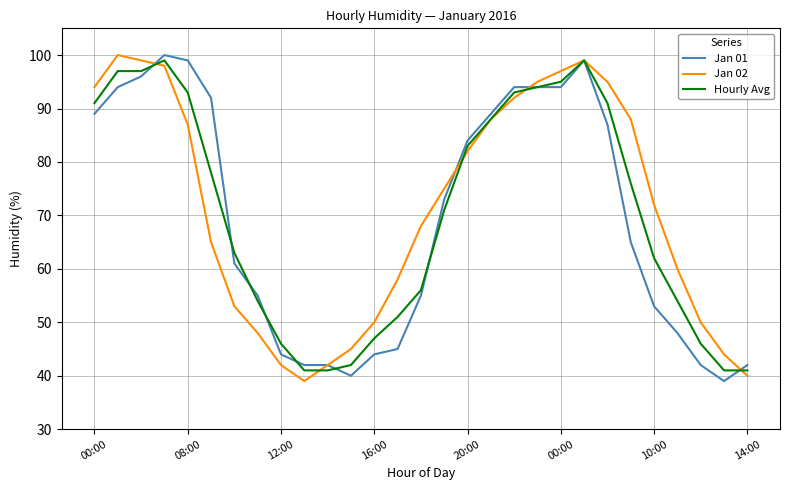

What is the smallest value displayed?

39